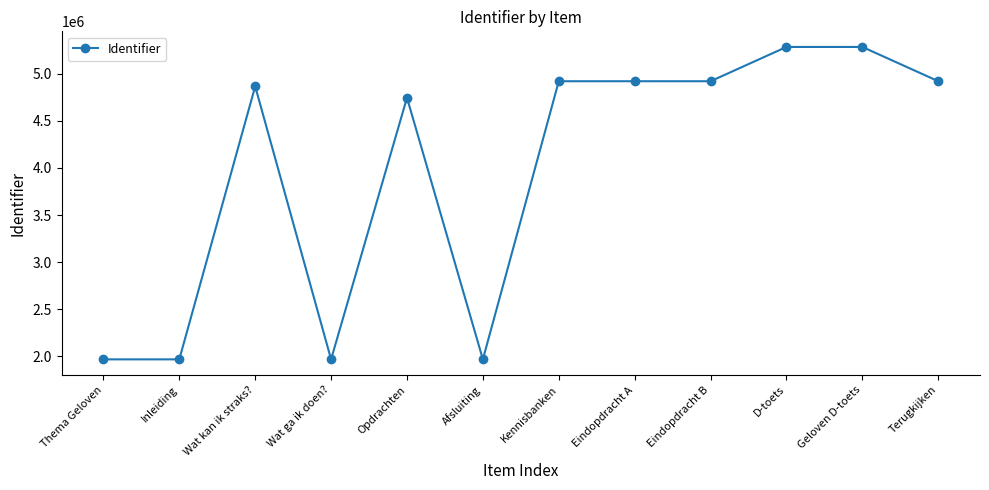

Approximately how many times larger is the value at Eindopdracht B compared to Wat kan ik straks??

1.0